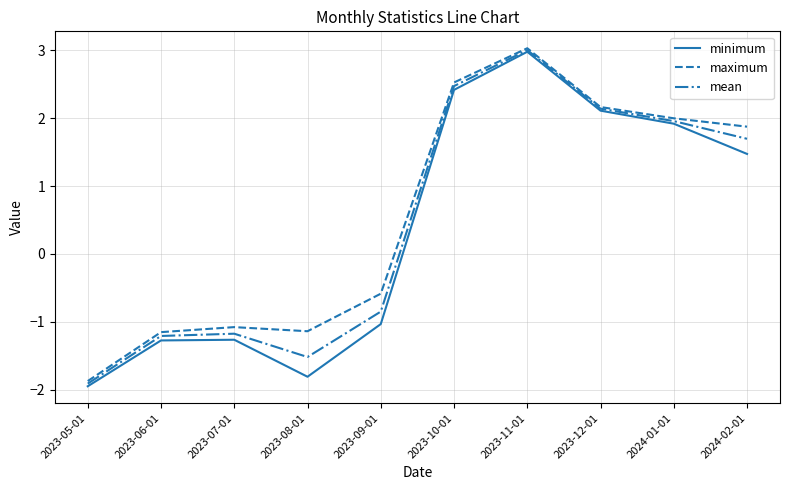

In mean, how many points are higher than both neighbors (excluding endpoints)?

2